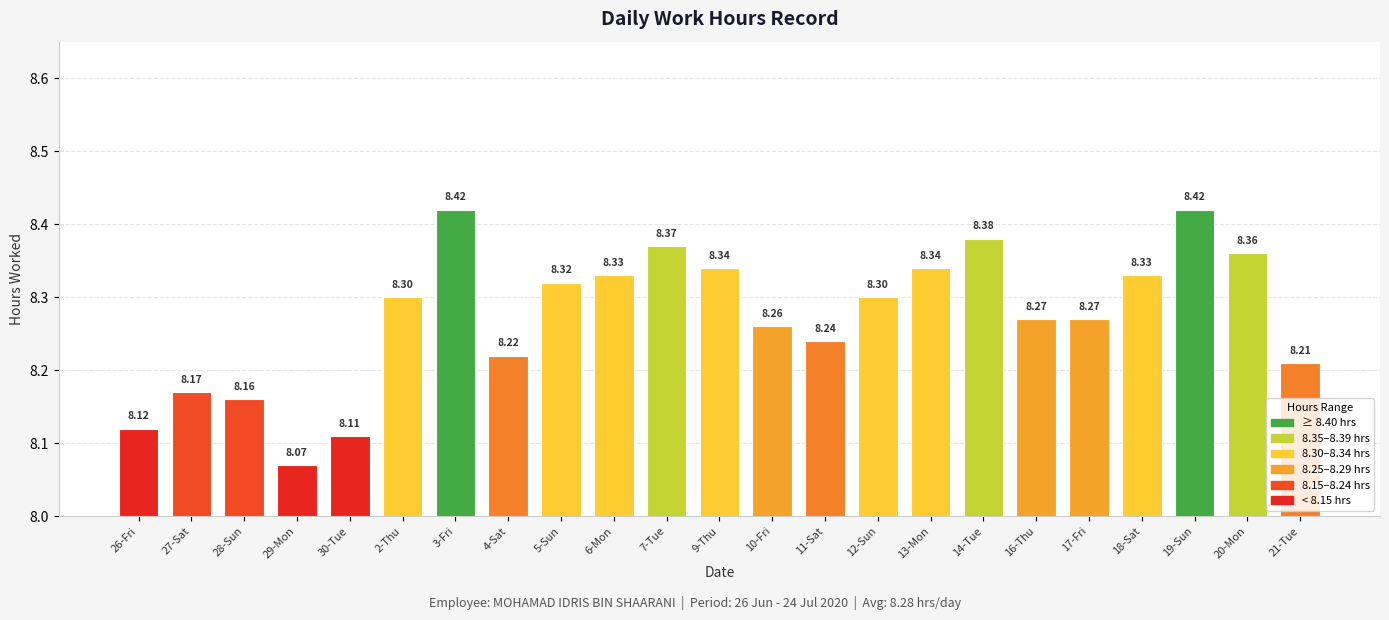

What is the difference between the values at 7-Tue and 10-Fri?

0.1